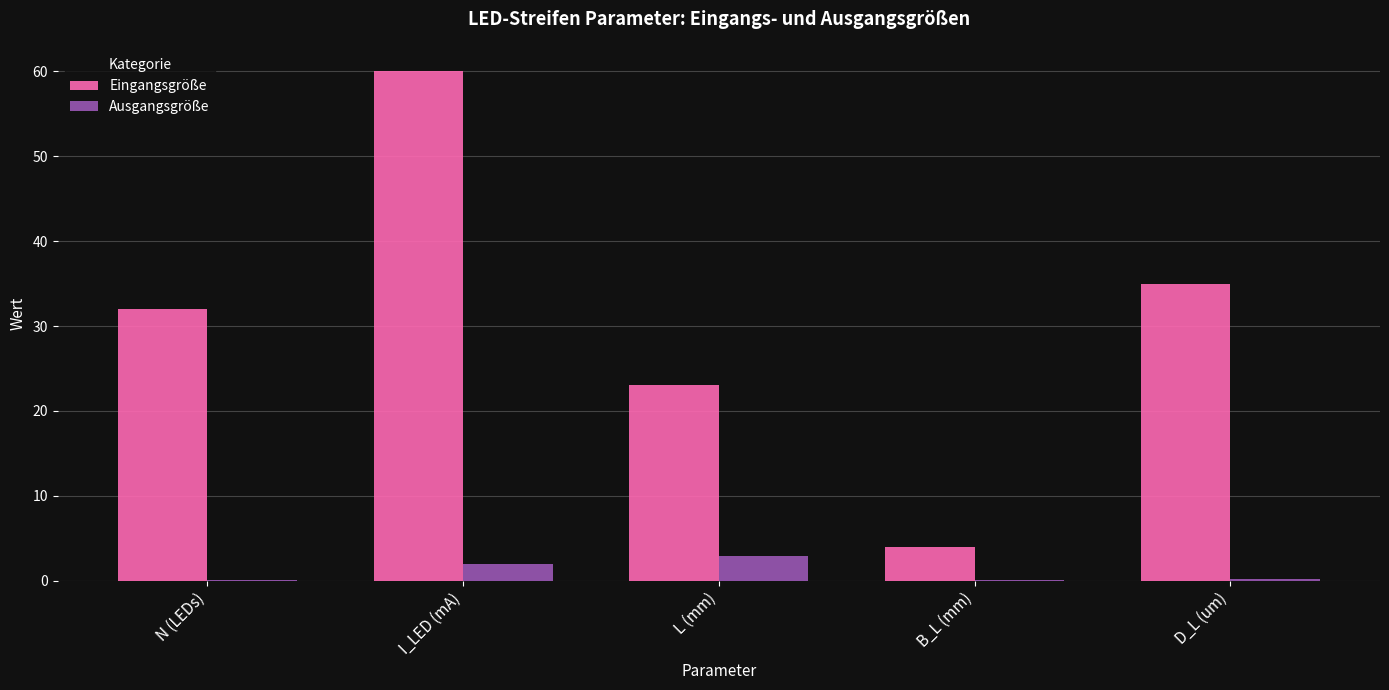

At which category does the chart reach its peak across all series?

I_LED (mA)